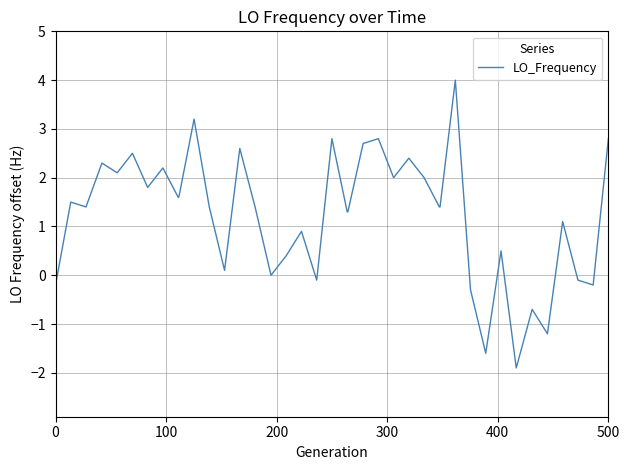

How many interior local peaks (higher than both neighbors) does the data have?

14